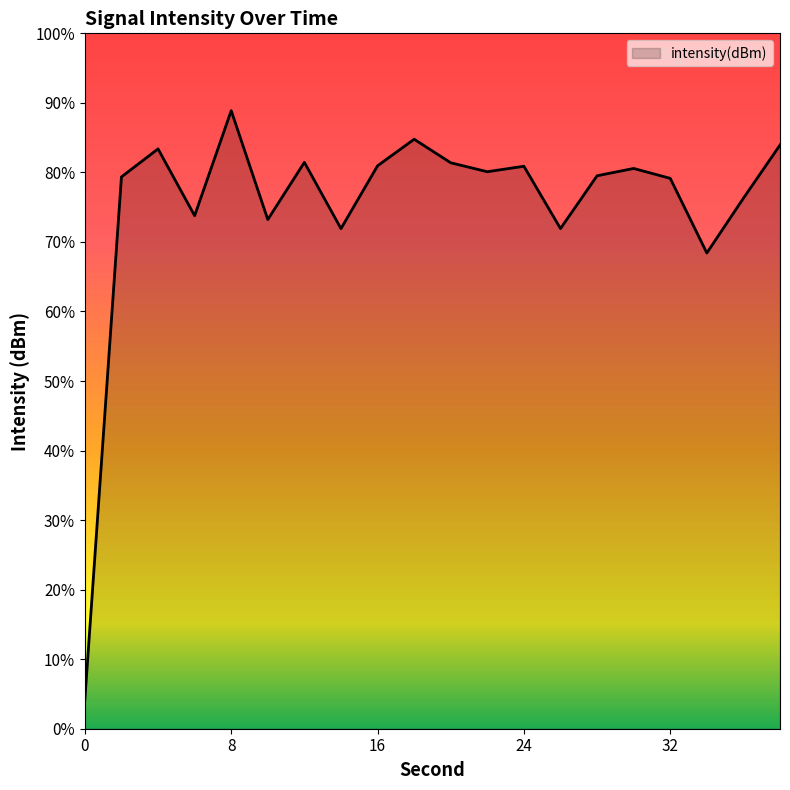

Where does the data first go above -131?

4